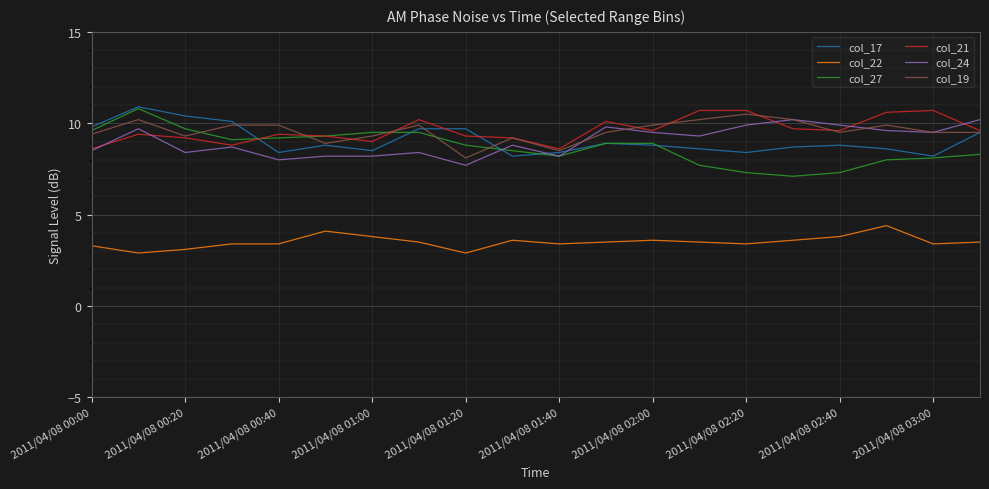

Reading left to right, what are all the values shown in this chart?

col_17: 9.8	10.9	10.4	10.1	8.4	8.8	8.5	9.7	9.7	8.2	8.4	8.9	8.8	8.6	8.4	8.7	8.8	8.6	8.2	9.5
col_22: 3.3	2.9	3.1	3.4	3.4	4.1	3.8	3.5	2.9	3.6	3.4	3.5	3.6	3.5	3.4	3.6	3.8	4.4	3.4	3.5
col_27: 9.6	10.8	9.7	9.1	9.2	9.3	9.5	9.5	8.8	8.5	8.2	8.9	8.9	7.7	7.3	7.1	7.3	8.0	8.1	8.3
col_21: 8.6	9.4	9.2	8.8	9.4	9.3	9.0	10.2	9.3	9.2	8.6	10.1	9.6	10.7	10.7	9.7	9.6	10.6	10.7	9.6
col_24: 8.5	9.7	8.4	8.7	8.0	8.2	8.2	8.4	7.7	8.8	8.2	9.8	9.5	9.3	9.9	10.2	9.9	9.6	9.5	10.2
col_19: 9.4	10.2	9.3	9.9	9.9	8.9	9.3	9.9	8.1	9.2	8.5	9.5	9.9	10.2	10.5	10.2	9.5	9.9	9.5	9.5